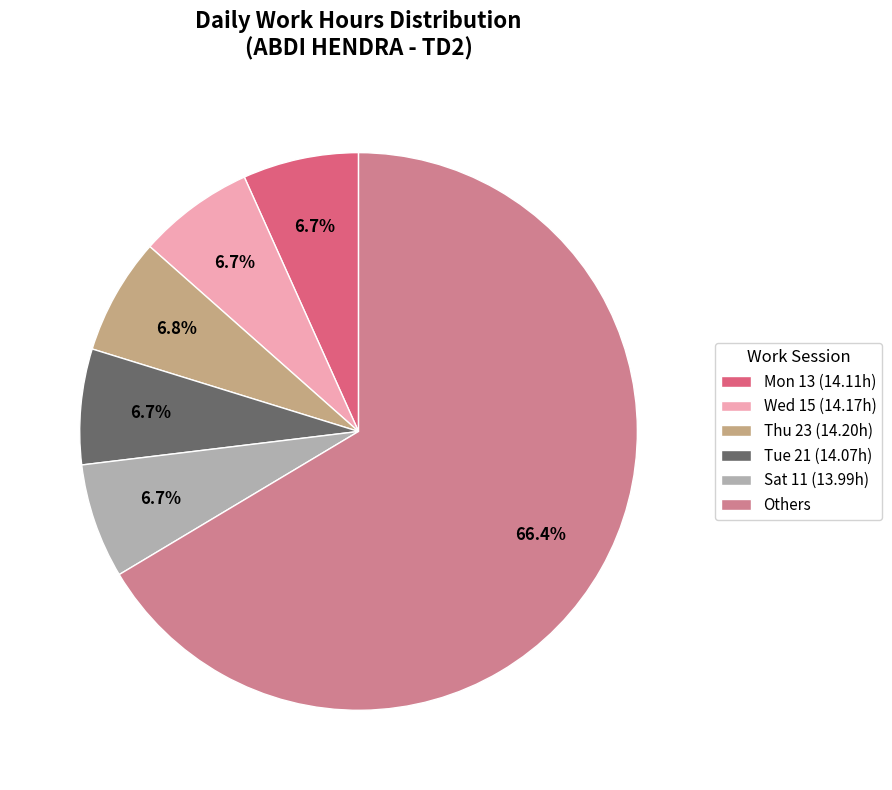

Which slice is the largest?

Others